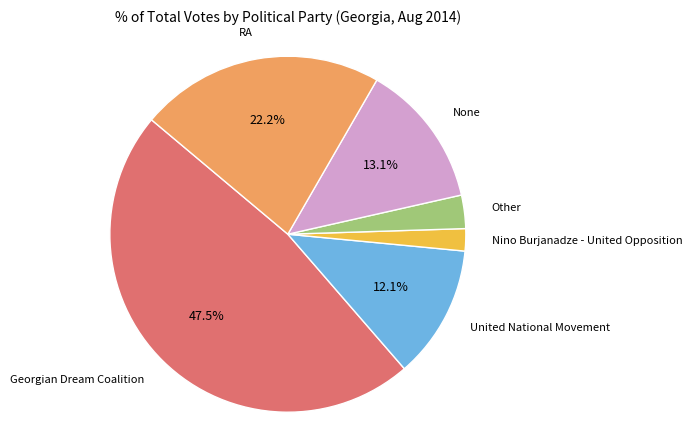

How many segments does this pie chart have?

6